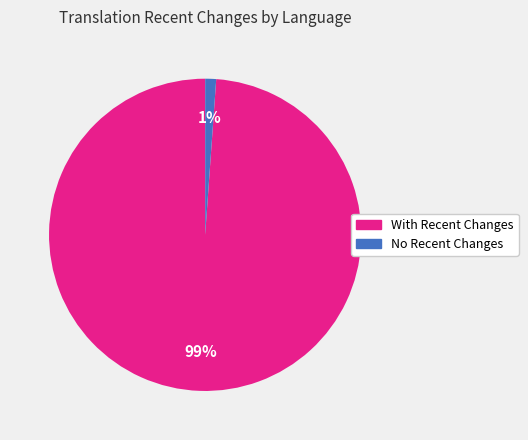

Does any single category account for the majority?

Yes